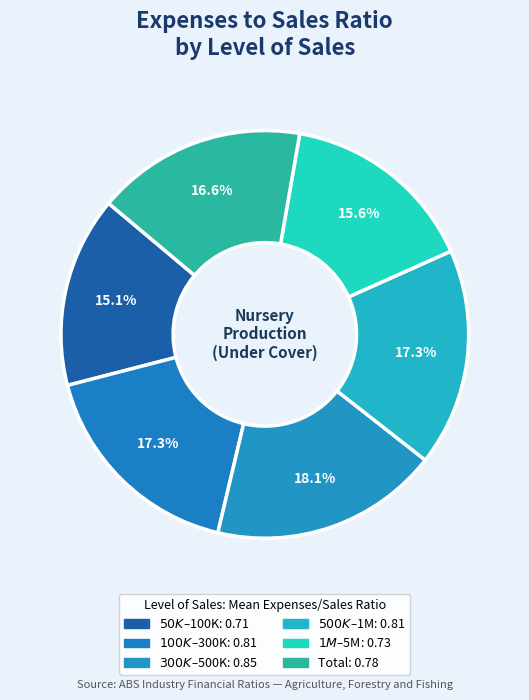

How many segments does this pie chart have?

6